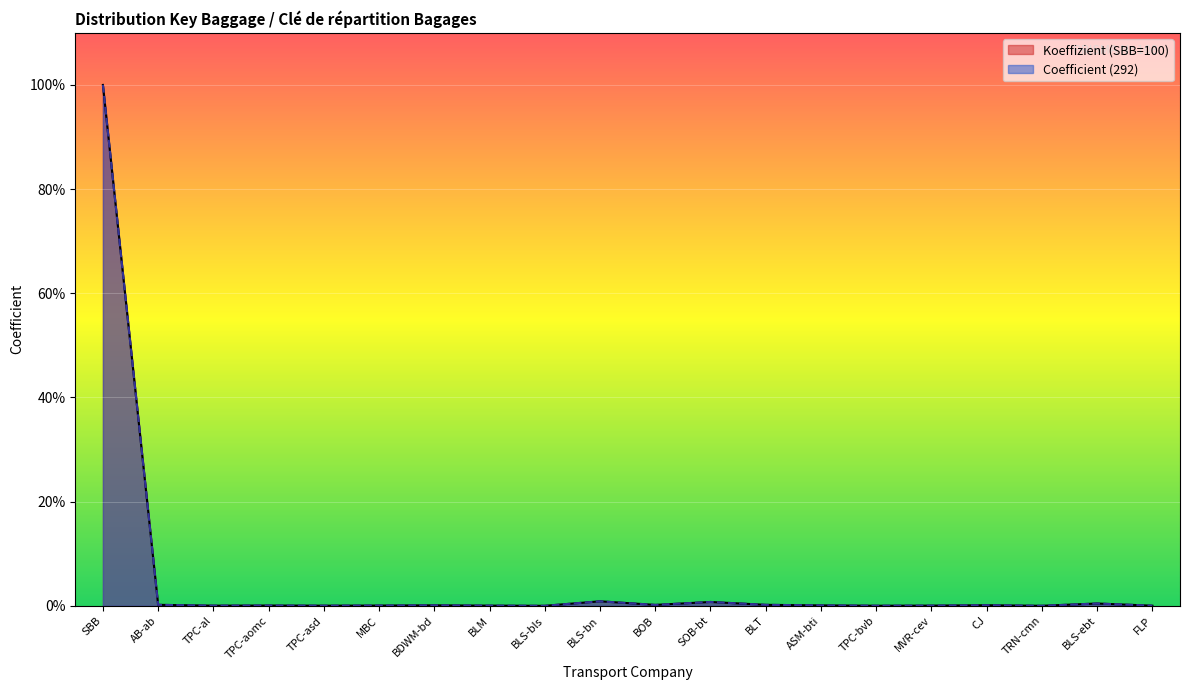

What is the label of the 1st point from the right?

FLP